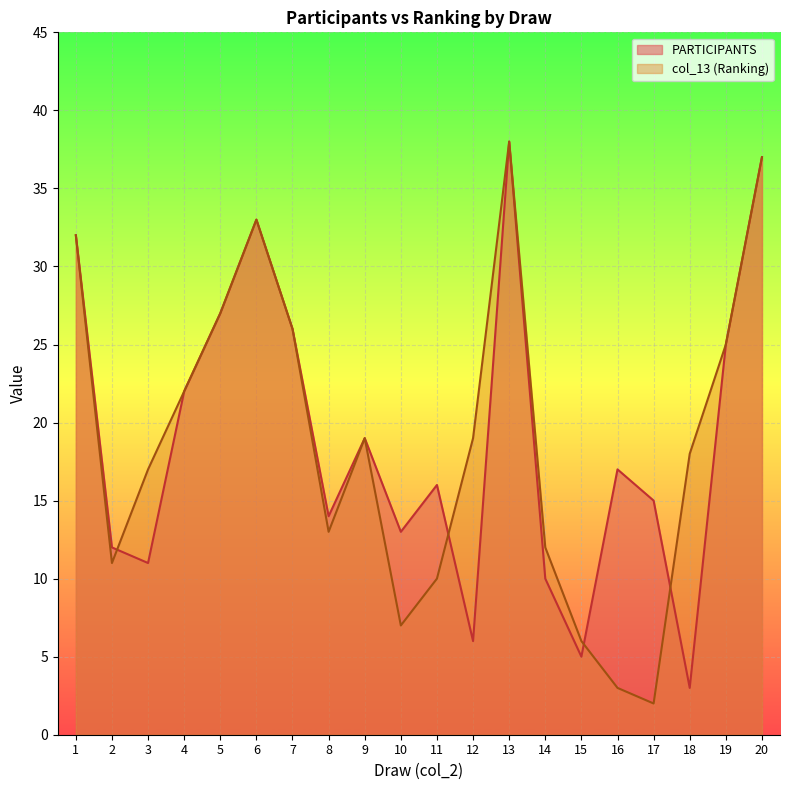

Which series changed the most between 1 and 8?

col_13 (Ranking)